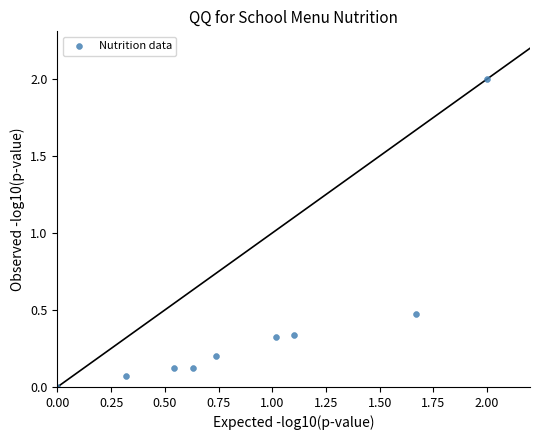

What is the range of X values (max minus min)?

2.0